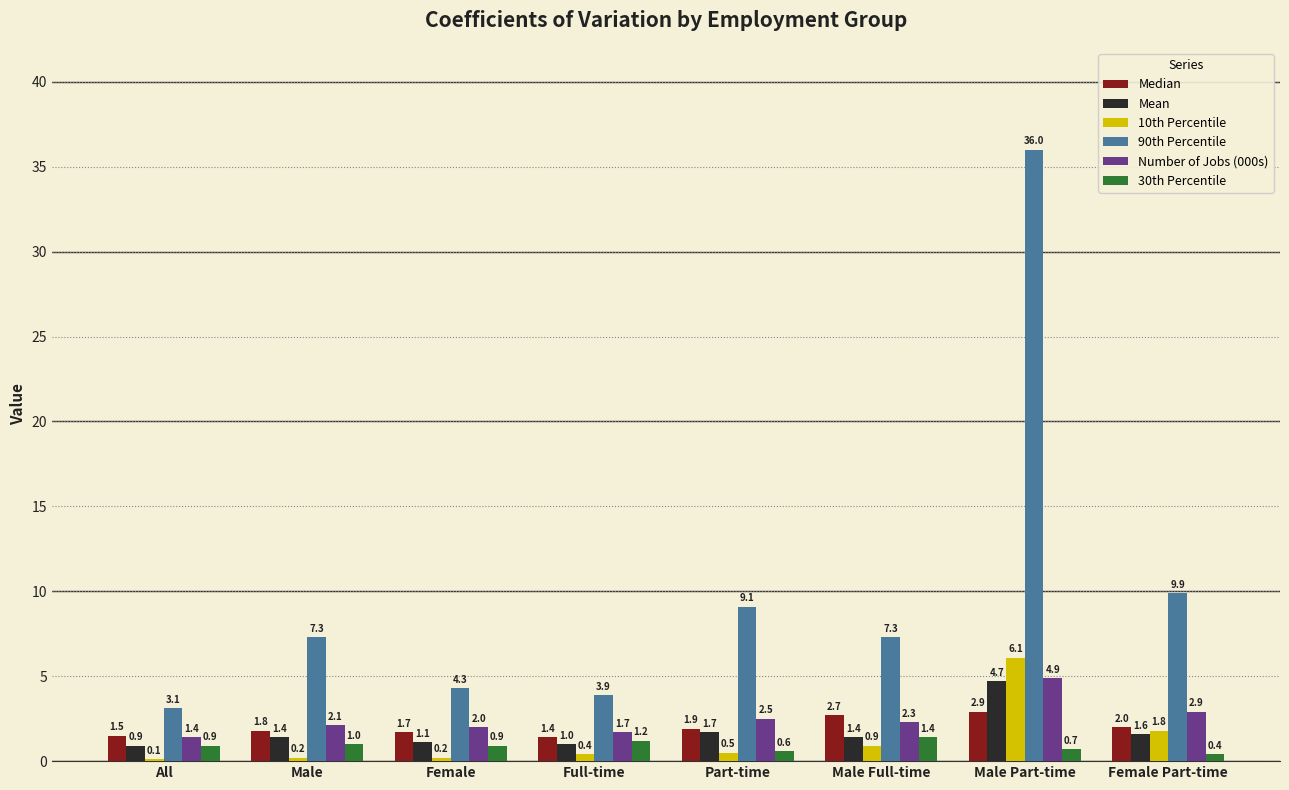

At which label does Median reach its peak?

Male Part-time